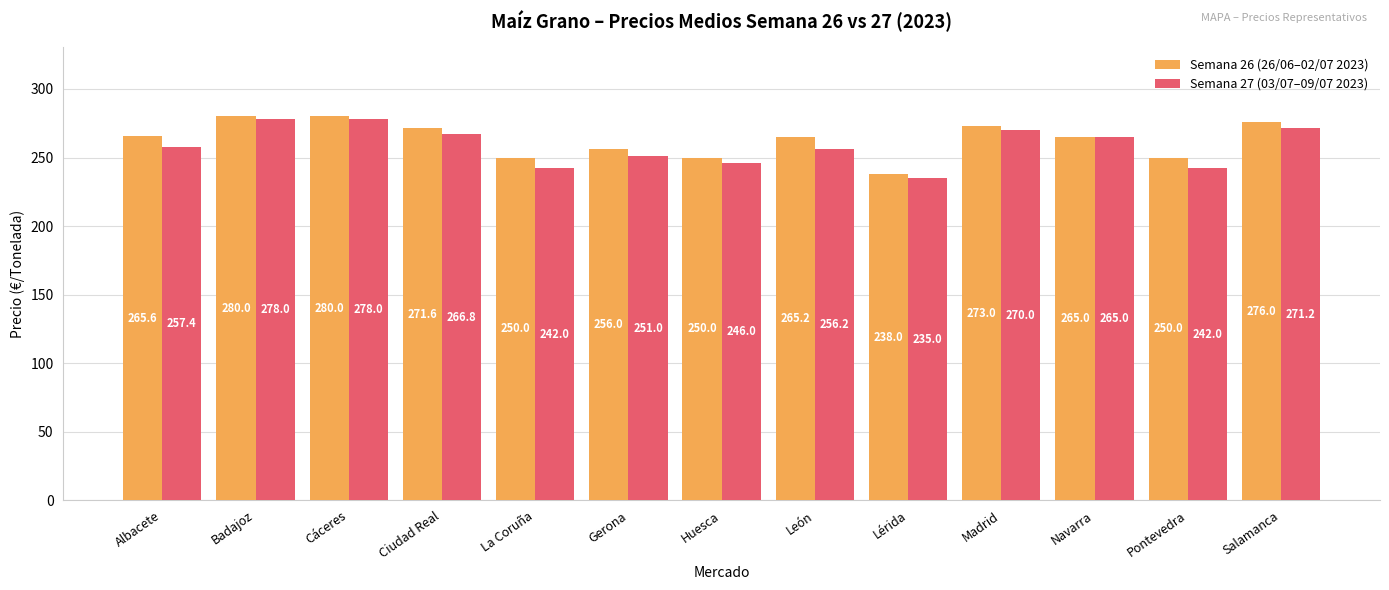

Does the chart contain any negative values?

No